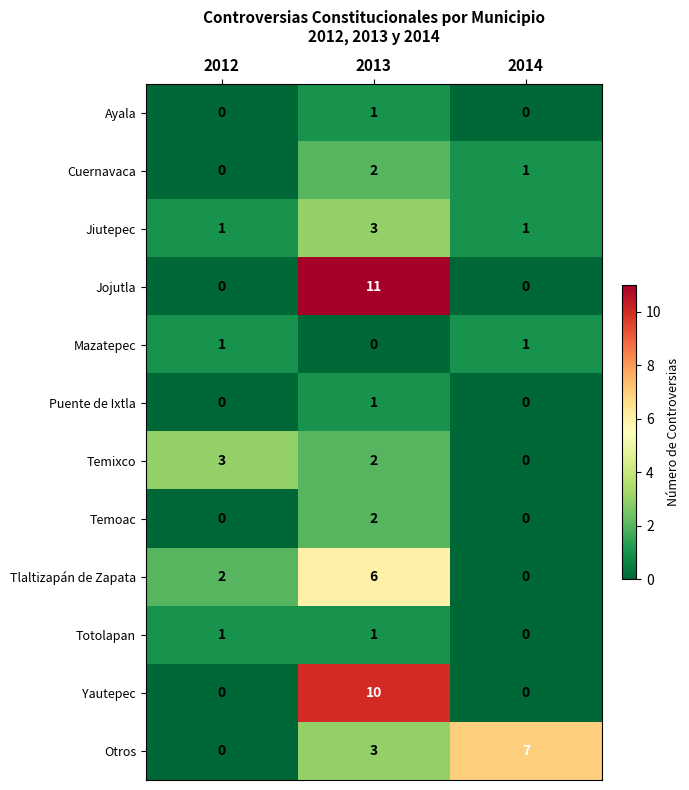

How many values in the Jiutepec series exceed 1?

1